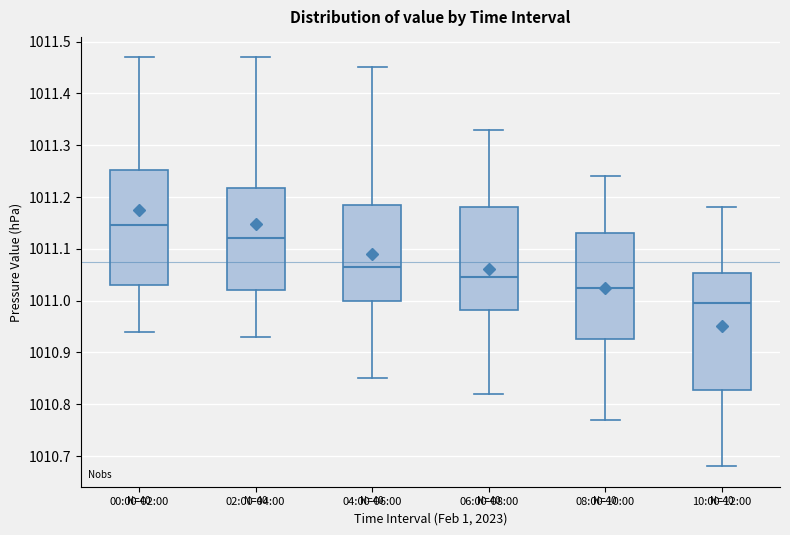

Reading left to right, transcribe this box plot: for each box, give where its median line is, the range the box spans, and where its two whiskers end, as read against the y-axis. The values are not printed on the chart, so give them approximately, as read against the axis.

00:00-02:00: median 1011.15, box 1011.03 to 1011.25, whiskers 1010.94 to 1011.47
02:00-04:00: median 1011.12, box 1011.02 to 1011.22, whiskers 1010.93 to 1011.47
04:00-06:00: median 1011.07, box 1011.00 to 1011.19, whiskers 1010.85 to 1011.45
06:00-08:00: median 1011.05, box 1010.98 to 1011.18, whiskers 1010.82 to 1011.33
08:00-10:00: median 1011.03, box 1010.93 to 1011.13, whiskers 1010.77 to 1011.24
10:00-12:00: median 1011.00, box 1010.83 to 1011.05, whiskers 1010.68 to 1011.18